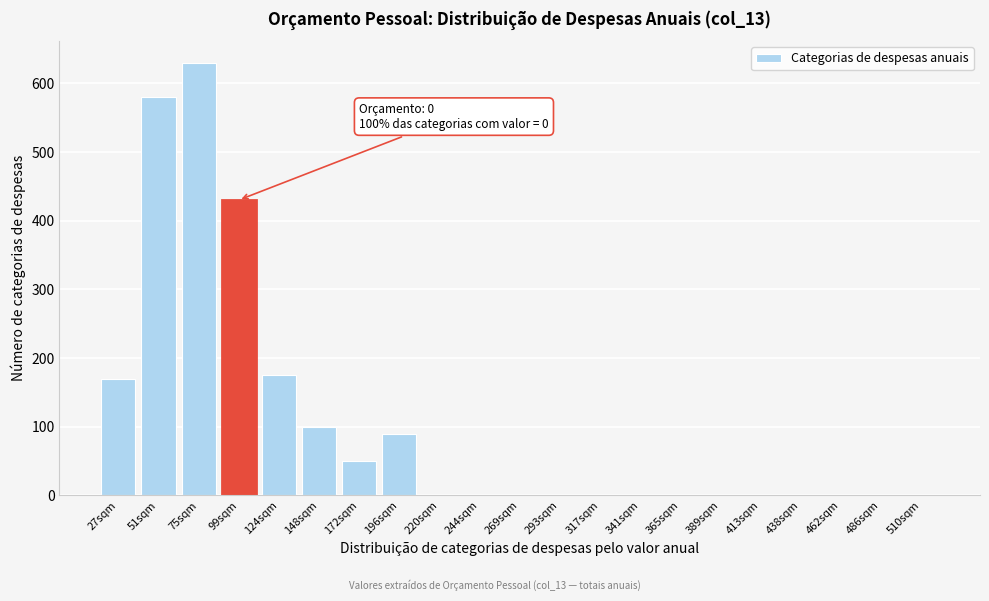

Reading left to right, transcribe all the data shown in this chart.

27sqm=170	51sqm=580	75sqm=630	99sqm=430	124sqm=175	148sqm=100	172sqm=50	196sqm=90	220sqm=0	244sqm=0	269sqm=0	293sqm=0	317sqm=0	341sqm=0	365sqm=0	389sqm=0	413sqm=0	438sqm=0	462sqm=0	486sqm=0	510sqm=0